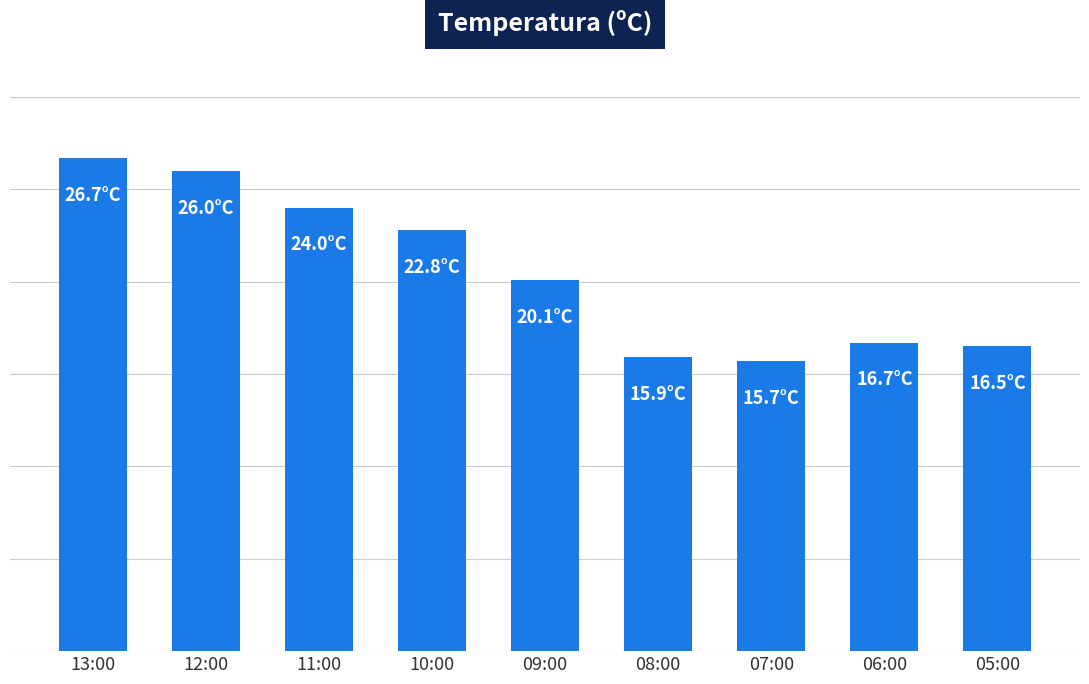

List the labels in order of value, largest first.

13:00, 12:00, 11:00, 10:00, 09:00, 06:00, 05:00, 08:00, 07:00